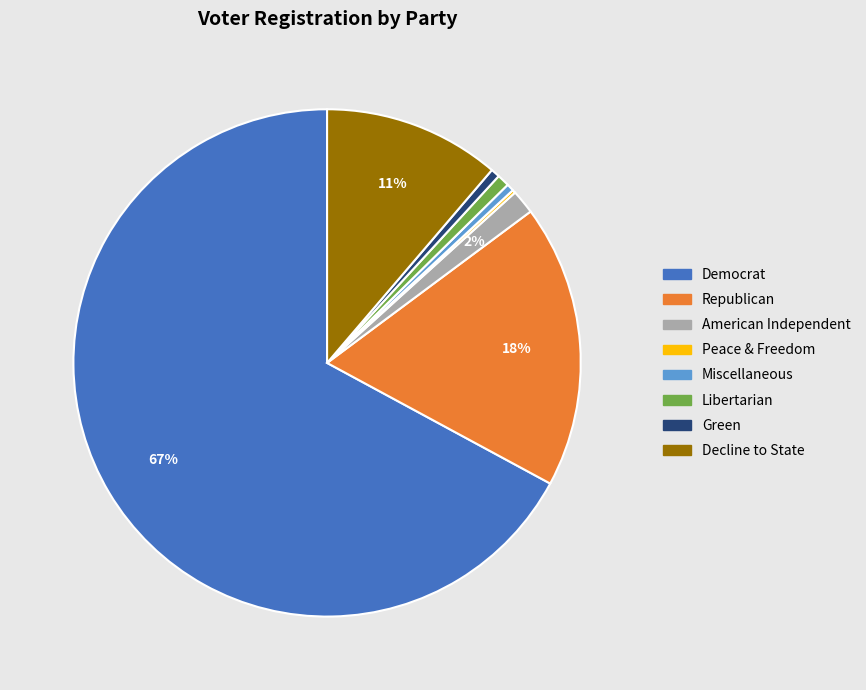

To the nearest percent, what is the difference between the largest and smallest slice percentages?

67%